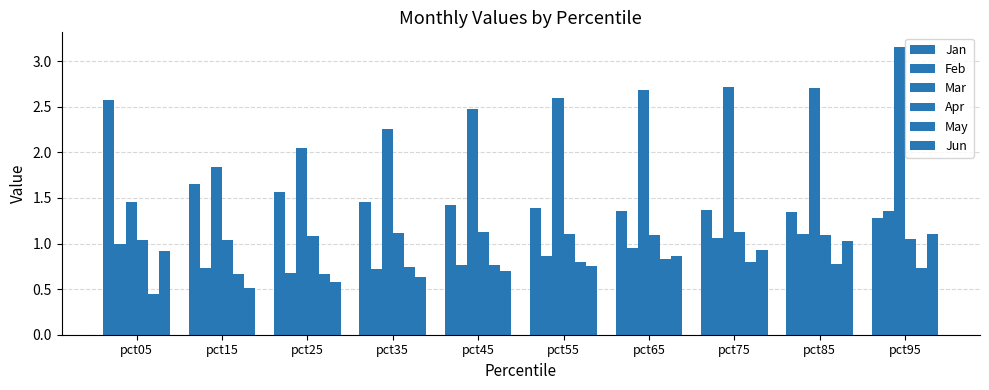

How many distinct data groups are displayed?

6